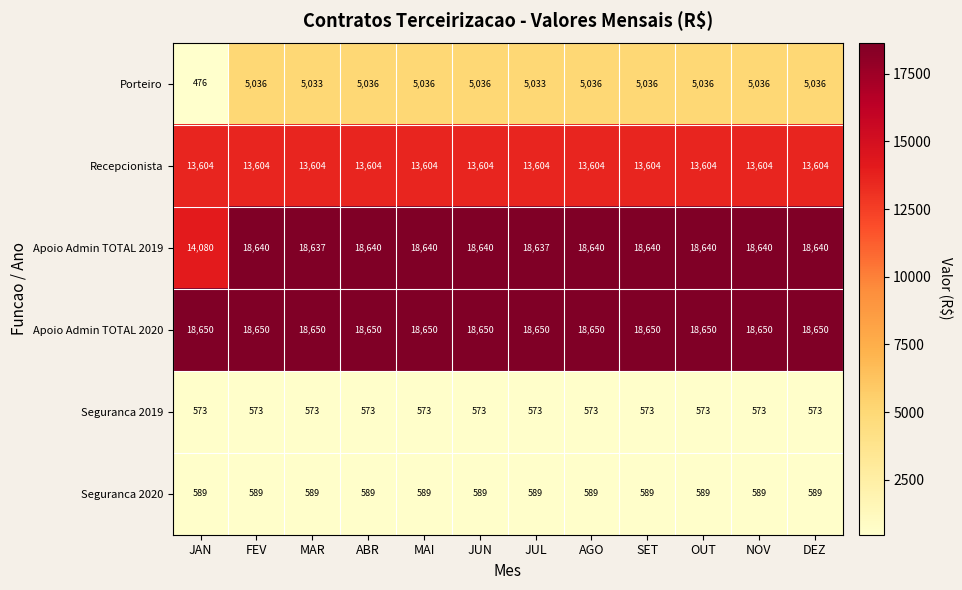

What value does the Seguranca 2020 series have at MAR?

589